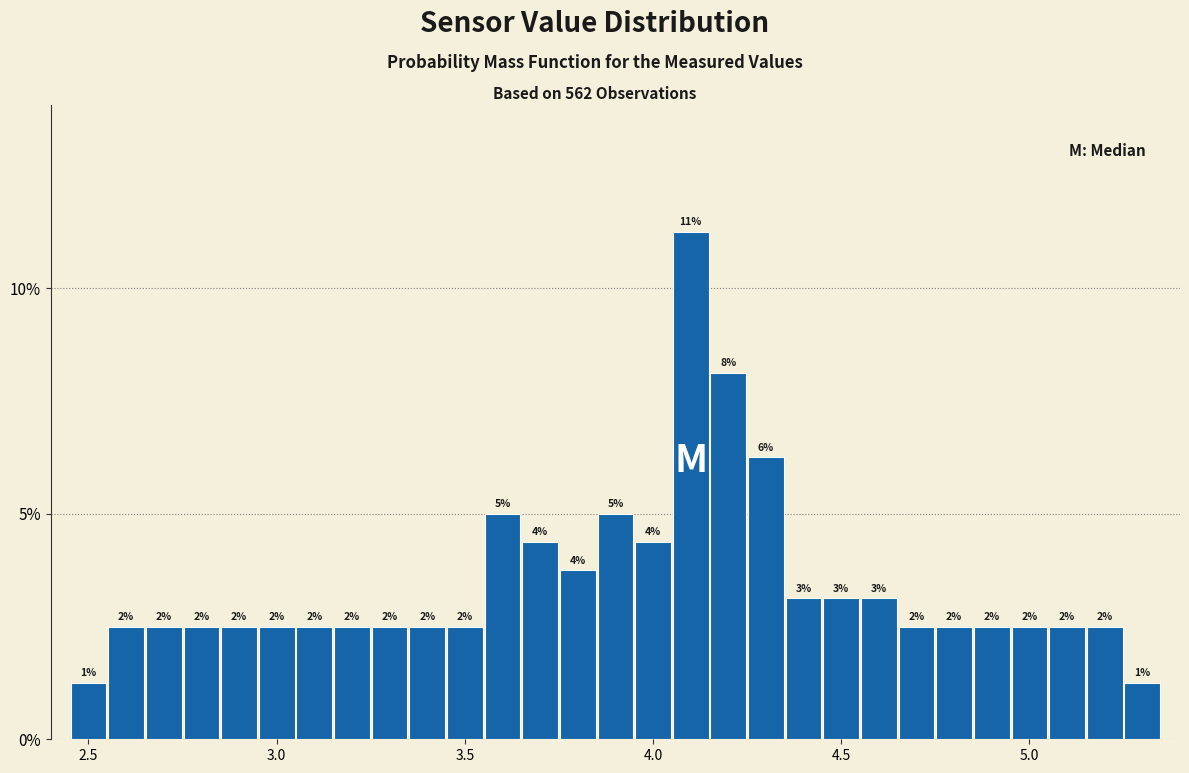

Around what value on the x-axis is the tallest bar? Give the approximate position of its centre, as read against the axis.

4.10